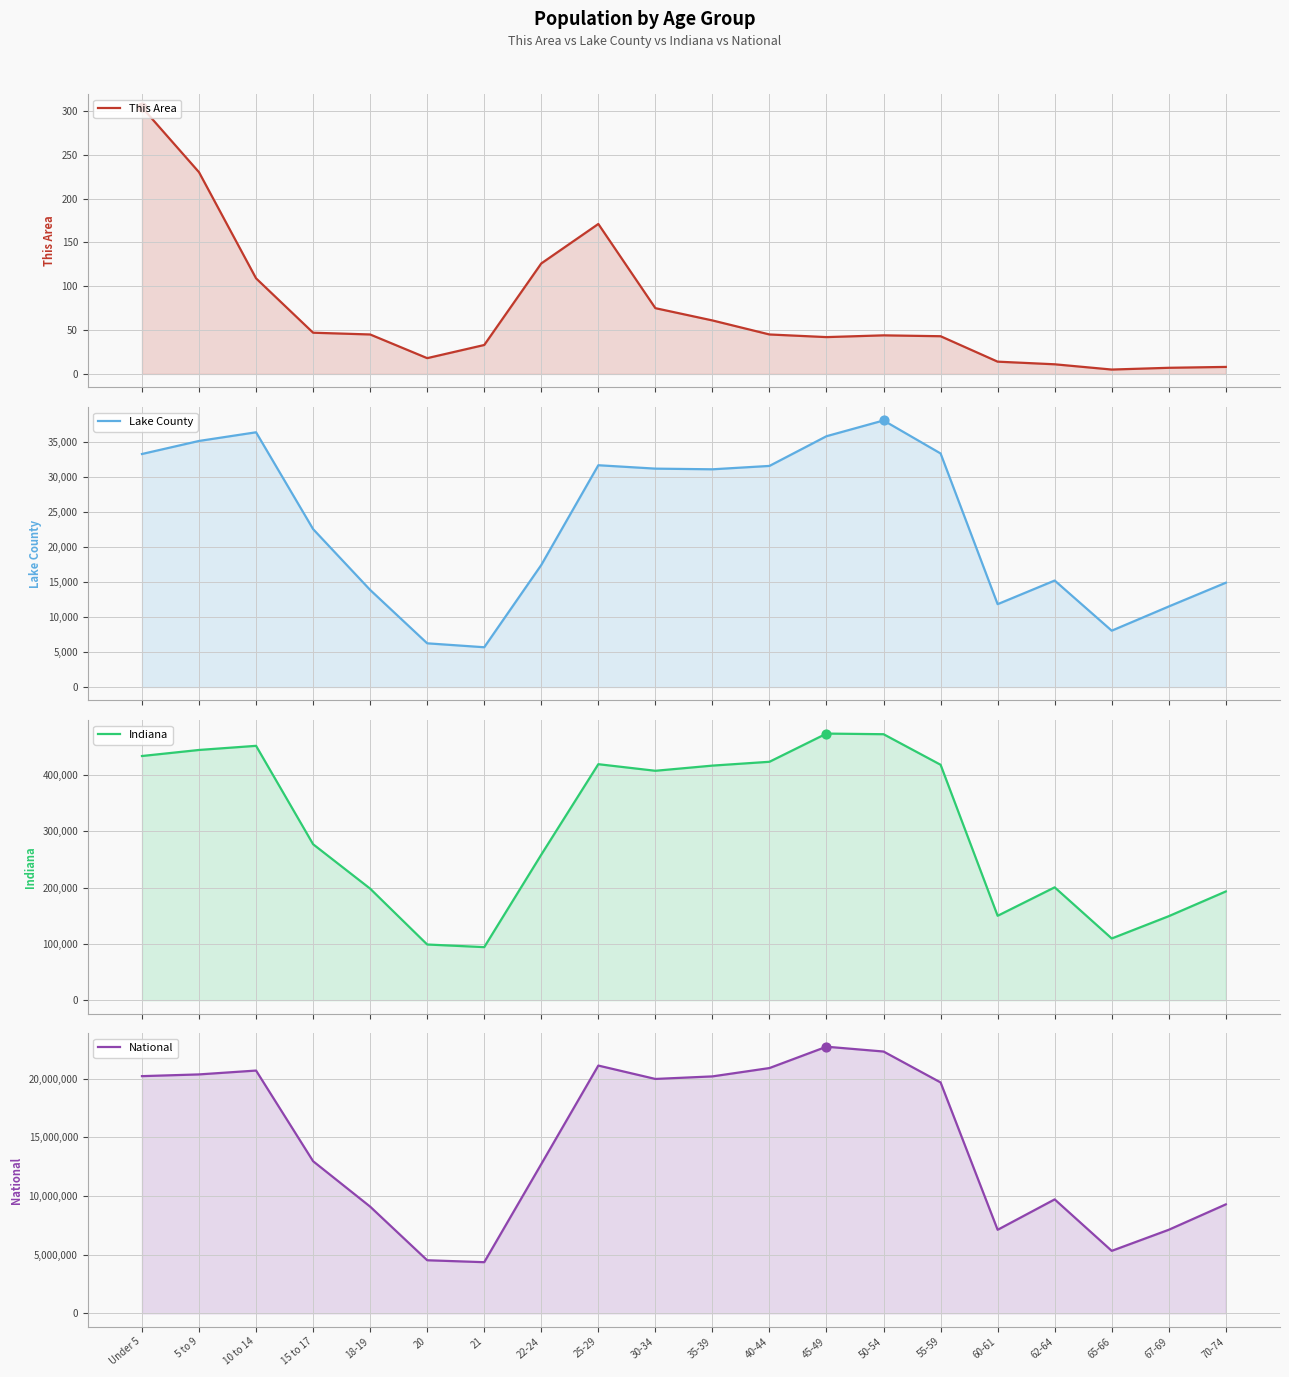

What are all the series names shown in the legend?

This Area, Lake County, Indiana, National